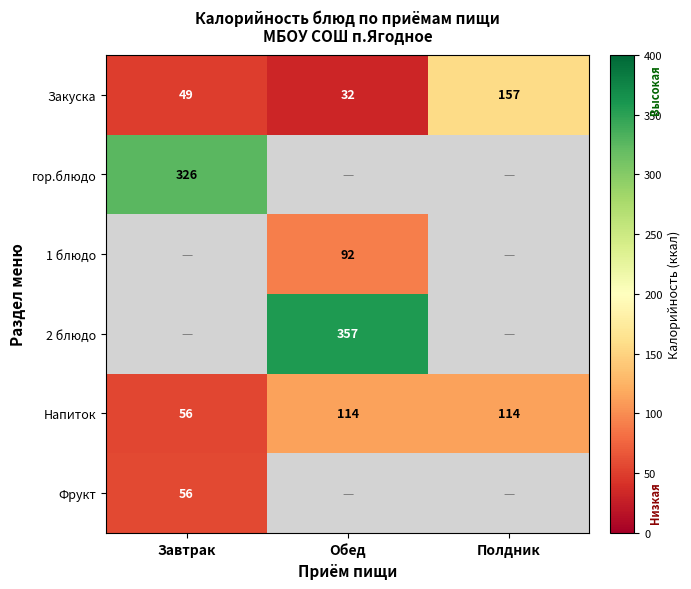

Is it true that Закуска equals 66.6 at Завтрак?

False